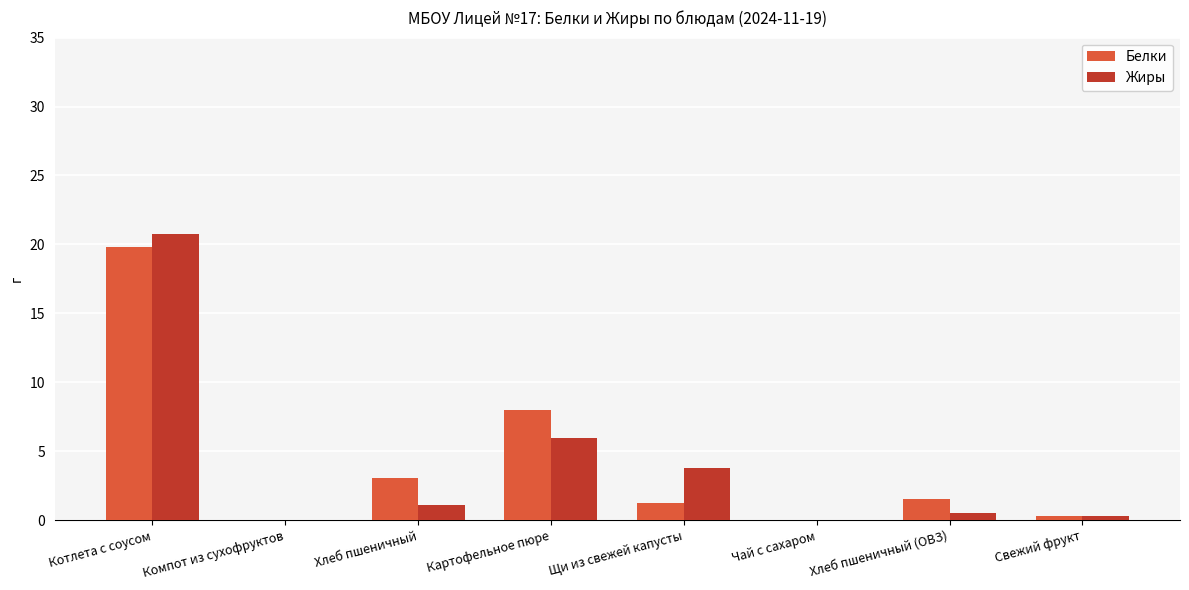

At which label does Жиры first exceed 1?

Котлета с соусом